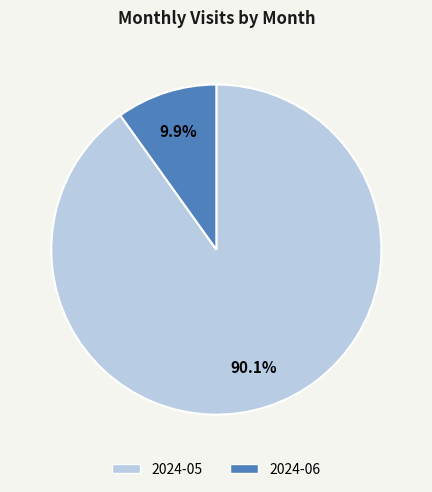

How many slices are in this pie chart?

2